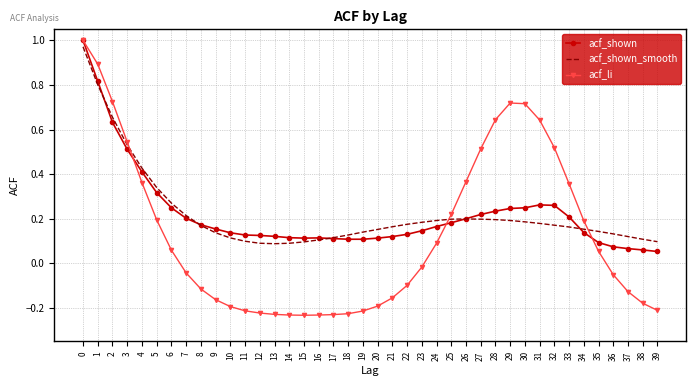

After their last crossing, which series has the higher values: acf_shown or acf_shown_smooth?

acf_shown_smooth